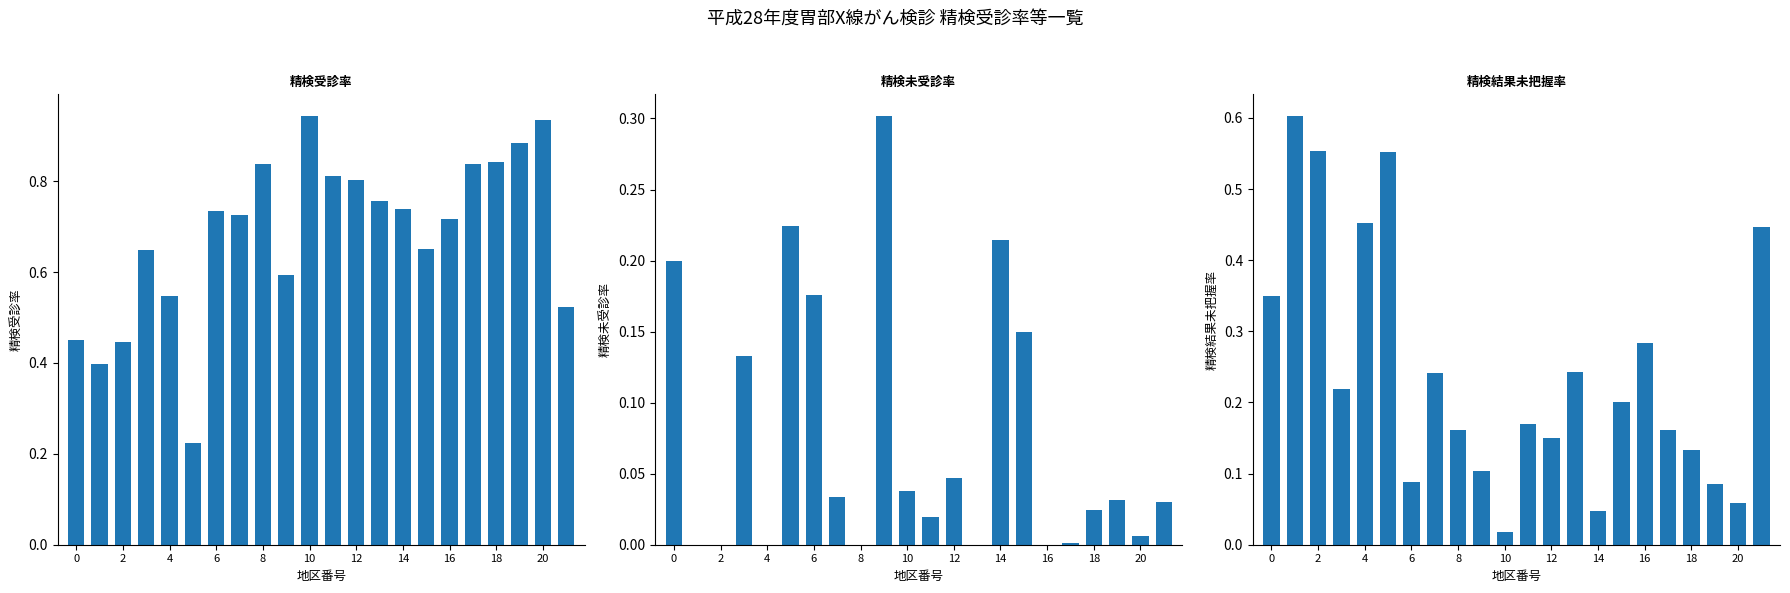

Reading left to right, list all the values displayed in this chart.

精検受診率: 0.5	0.4	0.4	0.6	0.5	0.2	0.7	0.7	0.8	0.6	0.9	0.8	0.8	0.8	0.7	0.7	0.7	0.8	0.8	0.9	0.9	0.5
精検未受診率: 0.2	0.0	0.0	0.1	0.0	0.2	0.2	0.0	0.0	0.3	0.0	0.0	0.0	0.0	0.2	0.1	0.0	0.0	0.0	0.0	0.0	0.0
精検結果未把握率: 0.3	0.6	0.6	0.2	0.5	0.6	0.1	0.2	0.2	0.1	0.0	0.2	0.1	0.2	0.0	0.2	0.3	0.2	0.1	0.1	0.1	0.4